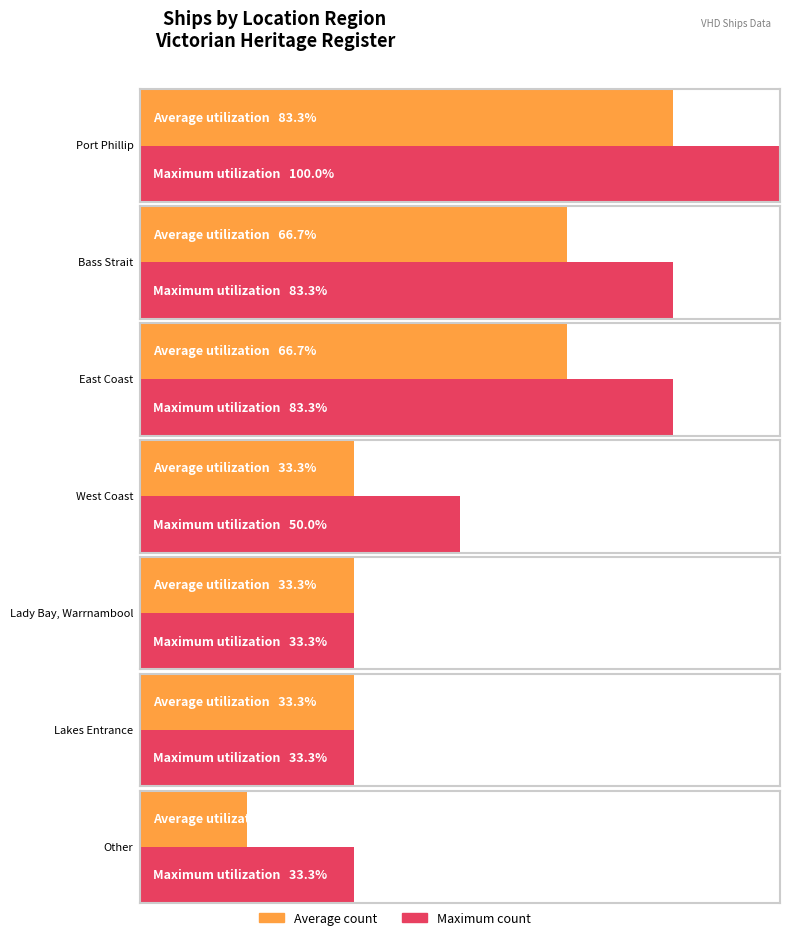

What is the minimum value shown in the chart?

2